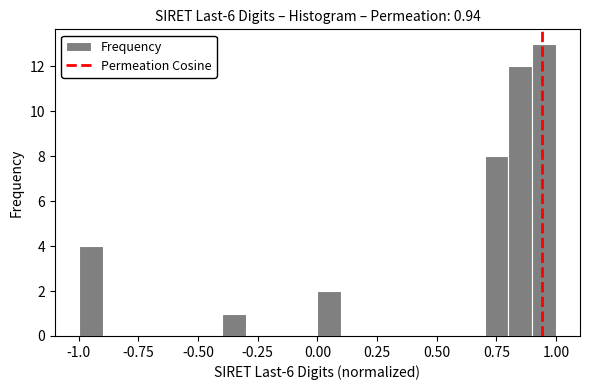

Read against the x-axis, roughly where is the centre of the tallest bar?

0.95